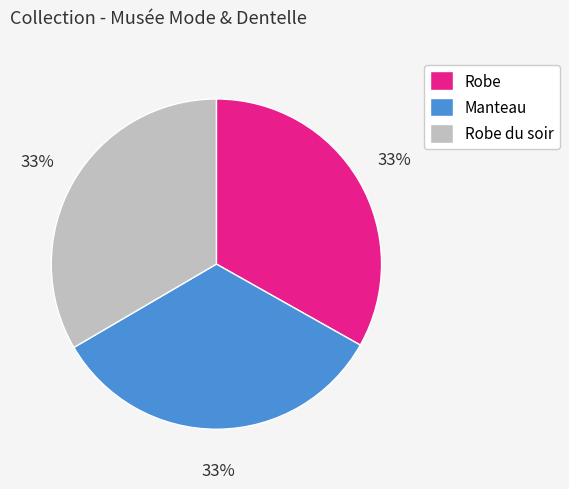

True or false: Robe du soir accounts for 46% of the total.

False